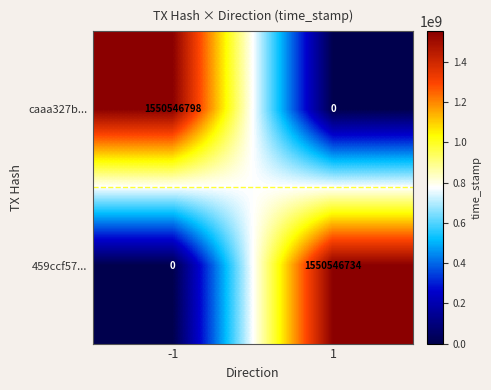

What is the sum of the caaa327b... values at 1 and -1?

1550546798